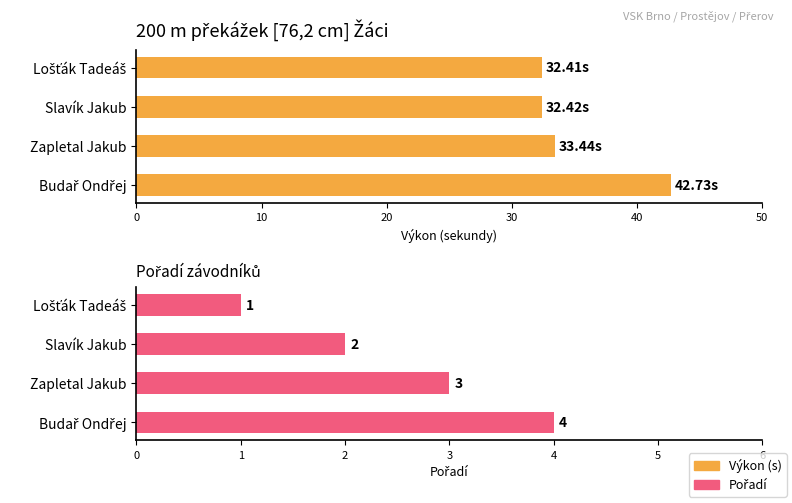

What is the maximum value shown in the chart?

42.7